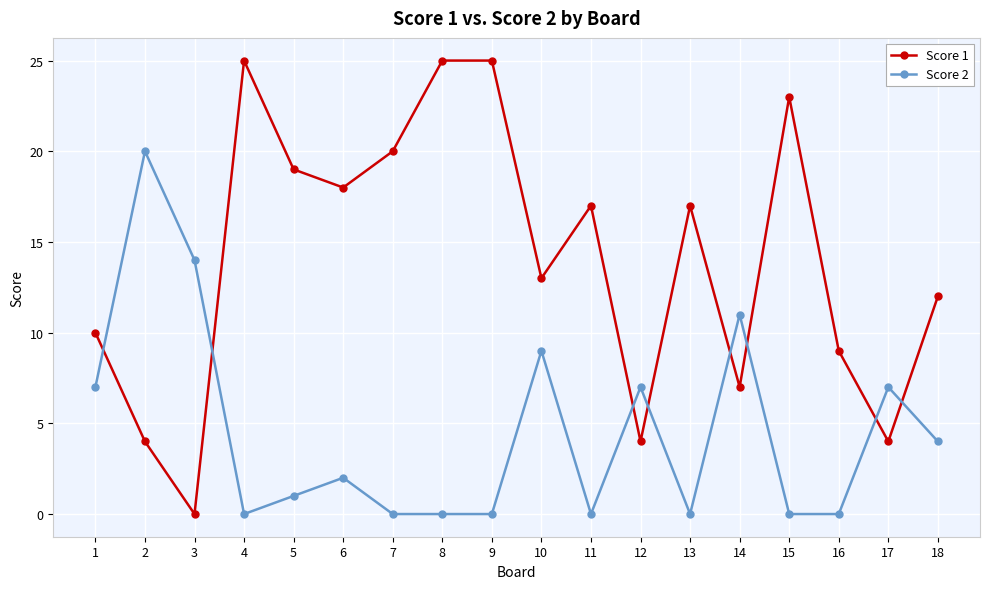

Which category has the lowest value in the Score 1 series?

3